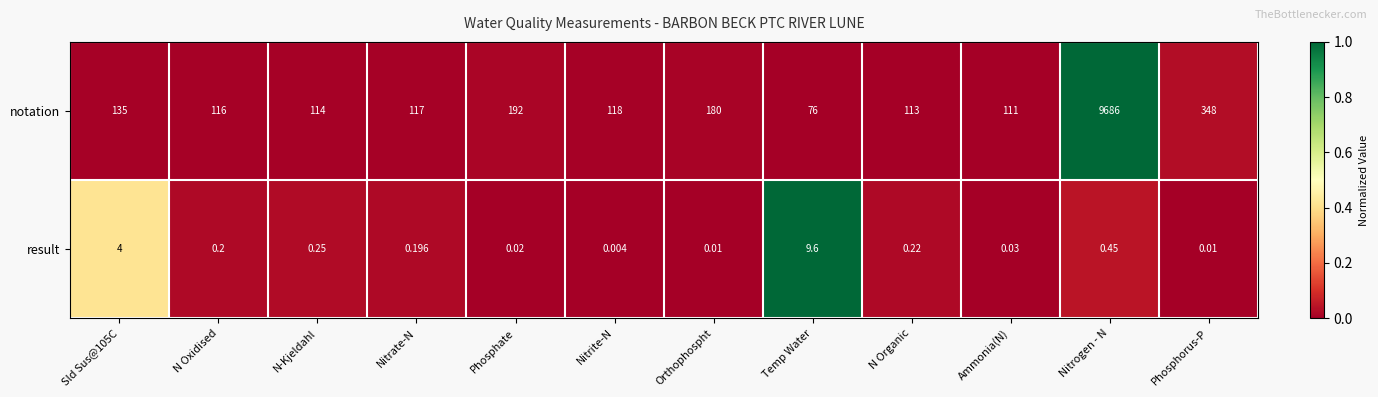

Which series has the largest range (max minus min)?

notation